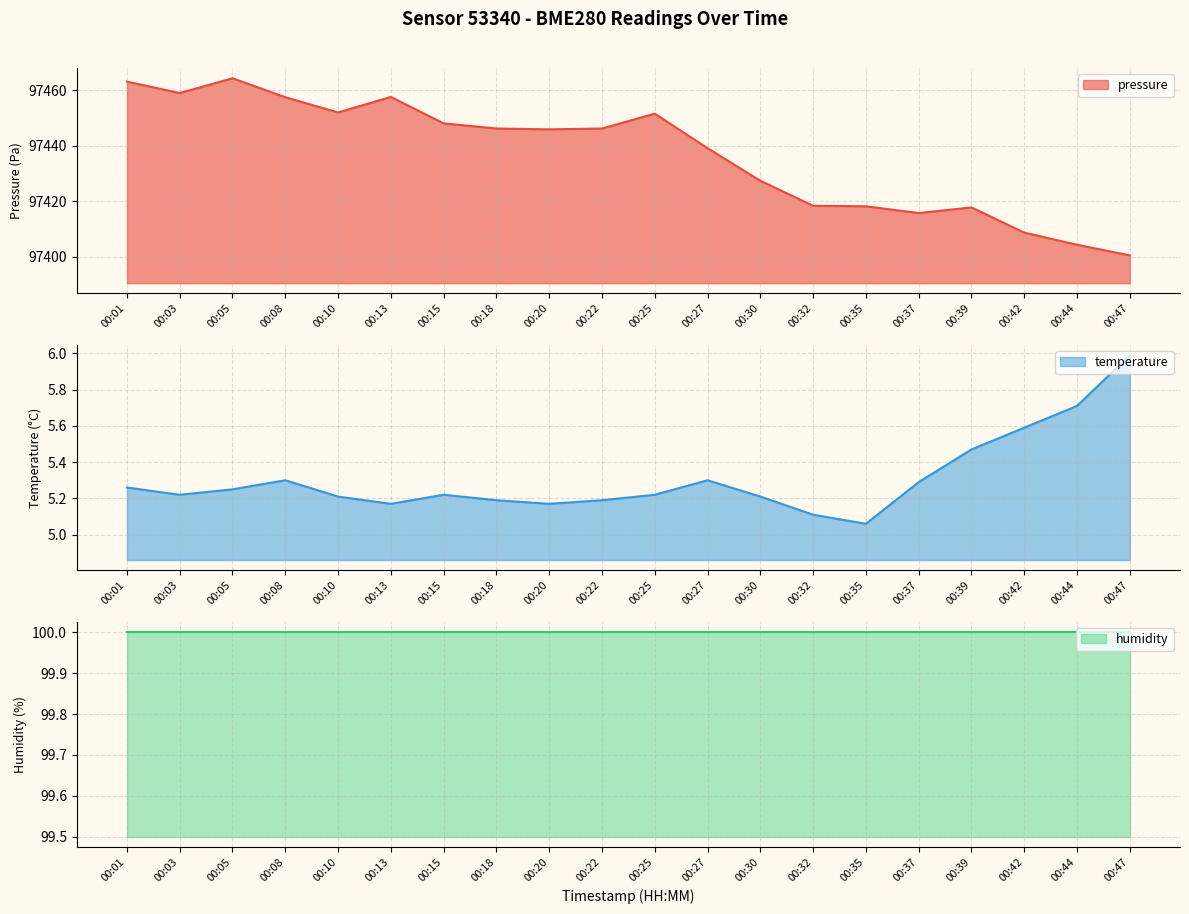

True or false: temperature and pressure cross at least once.

False